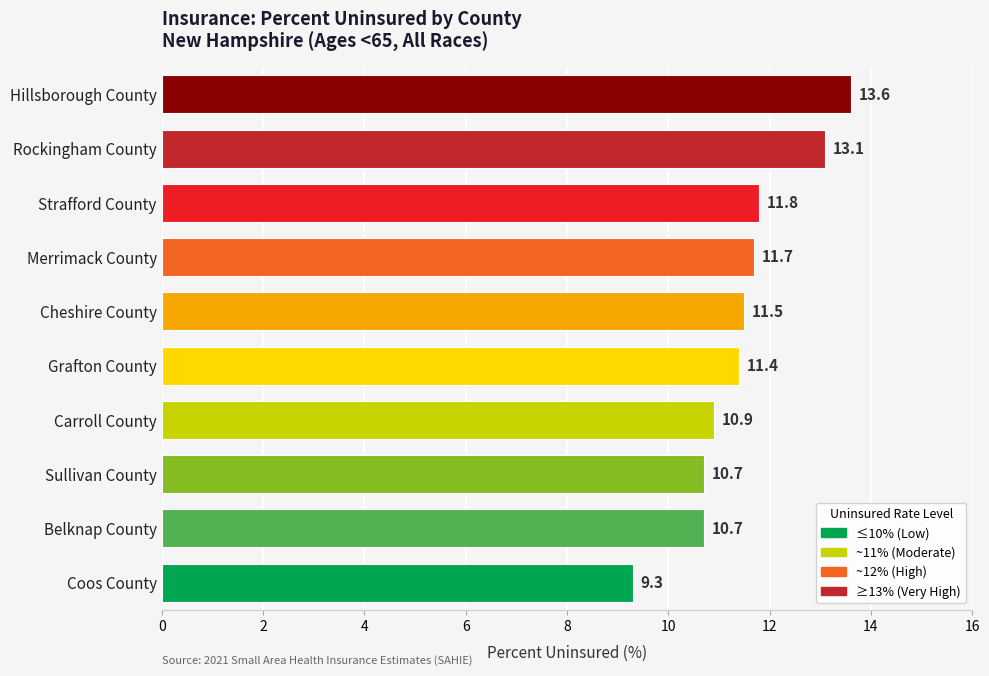

How many values are below 11?

4